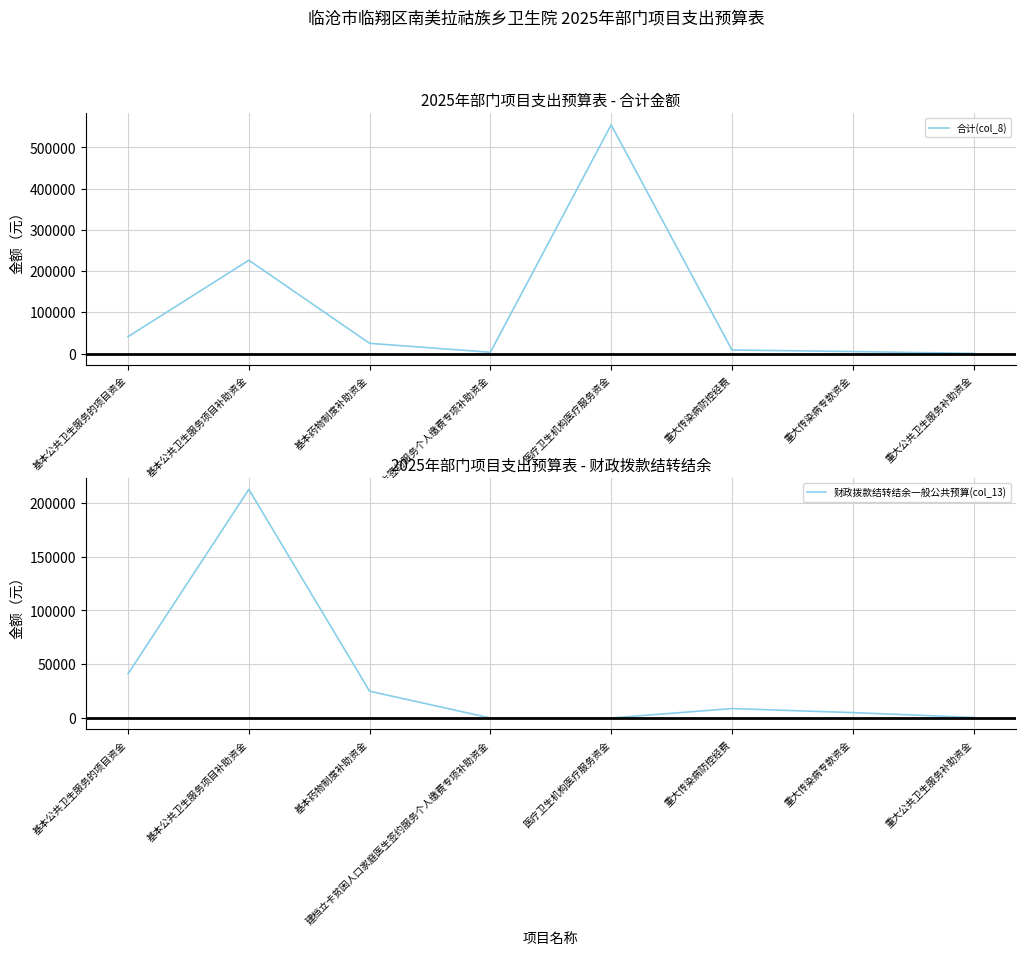

The value of 财政拨款结转结余一般公共预算(col_13) at 重大传染病专款资金 is 7701.8. True or false?

False